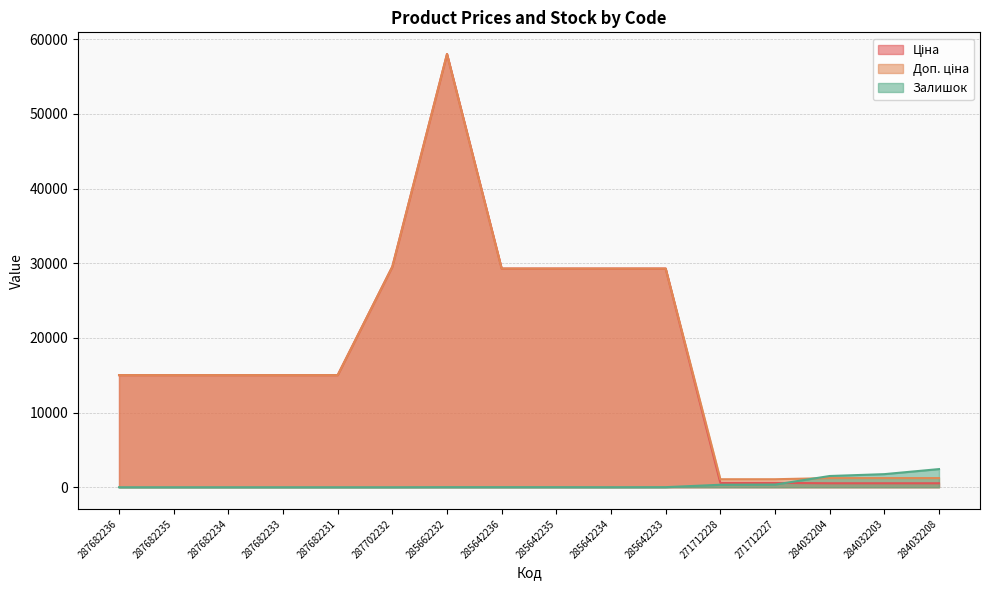

What are all the series names shown in the legend?

Ціна, Доп. ціна, Залишок